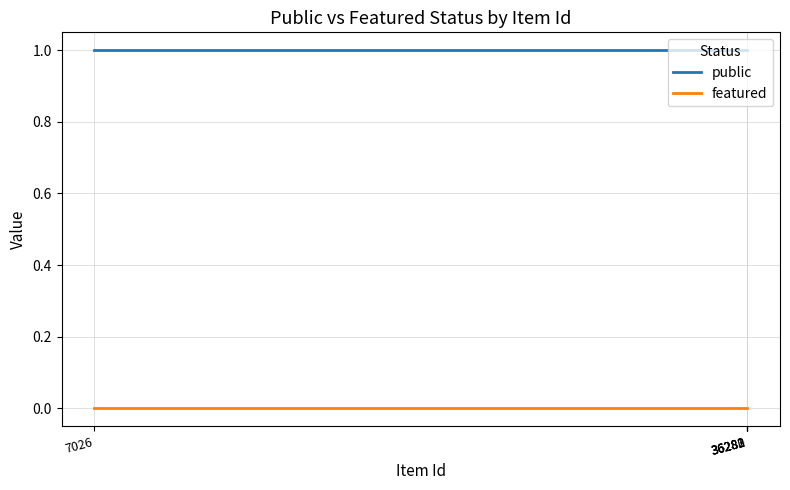

What are all the series names shown in the legend?

public, featured